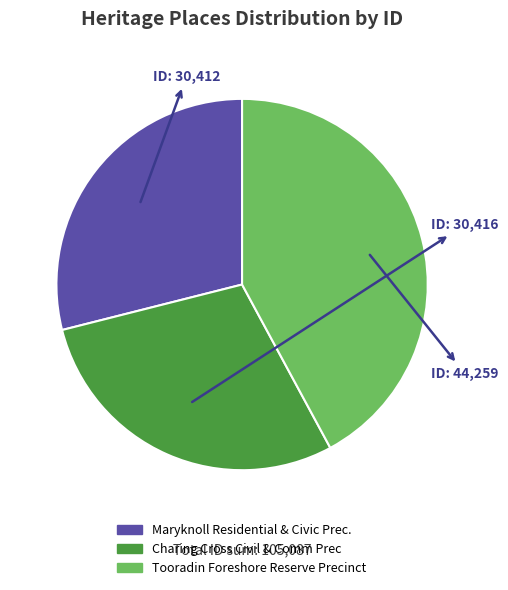

Does Maryknoll Residential & Civic Prec. account for over 50% of the chart?

No